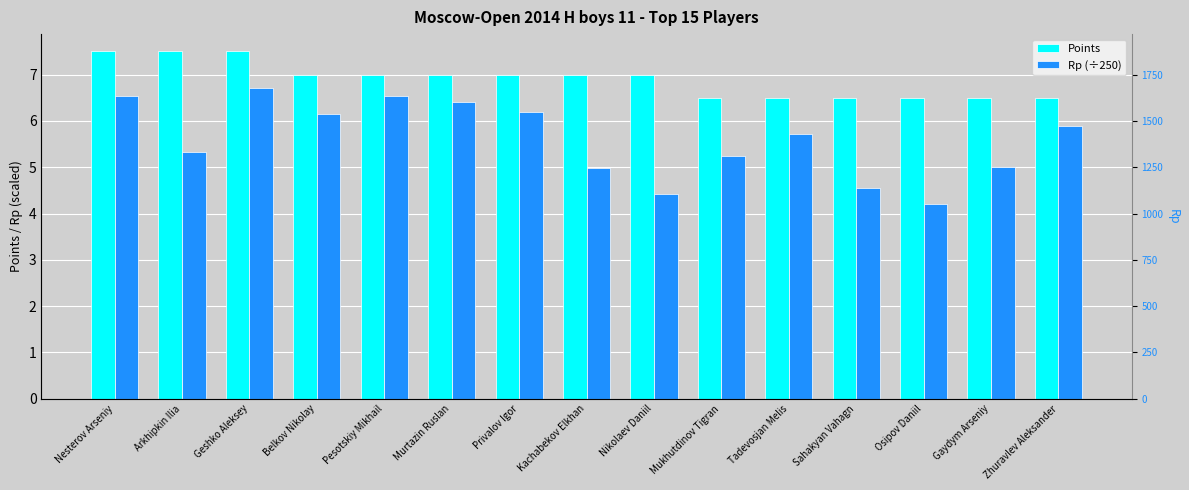

What position from the right is Gaydym Arseniy?

2